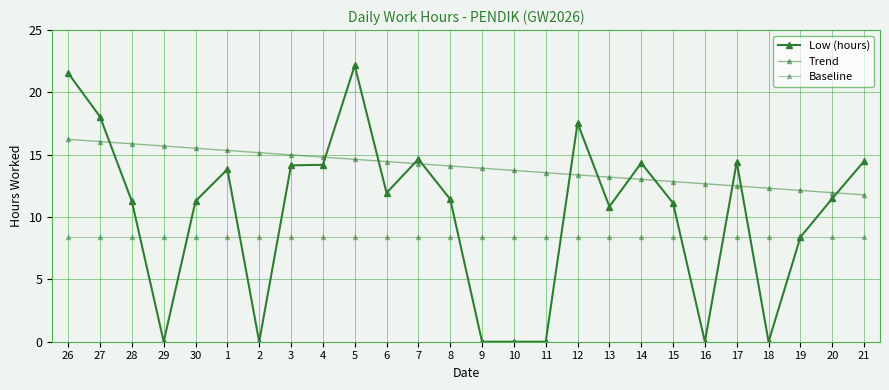

How many series are shown in this chart?

3